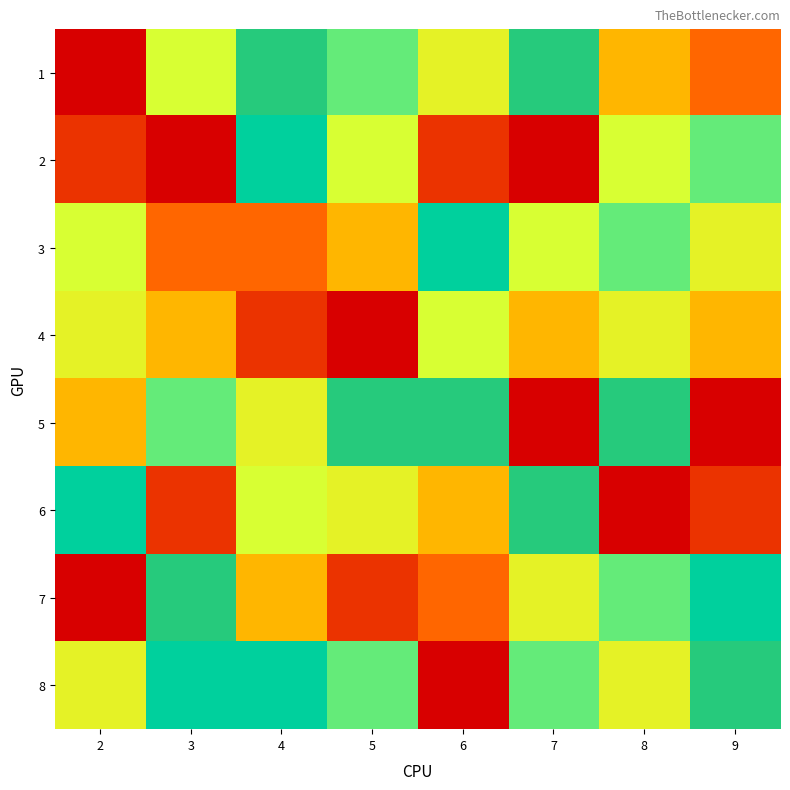

Which category has the highest value across all series?

3